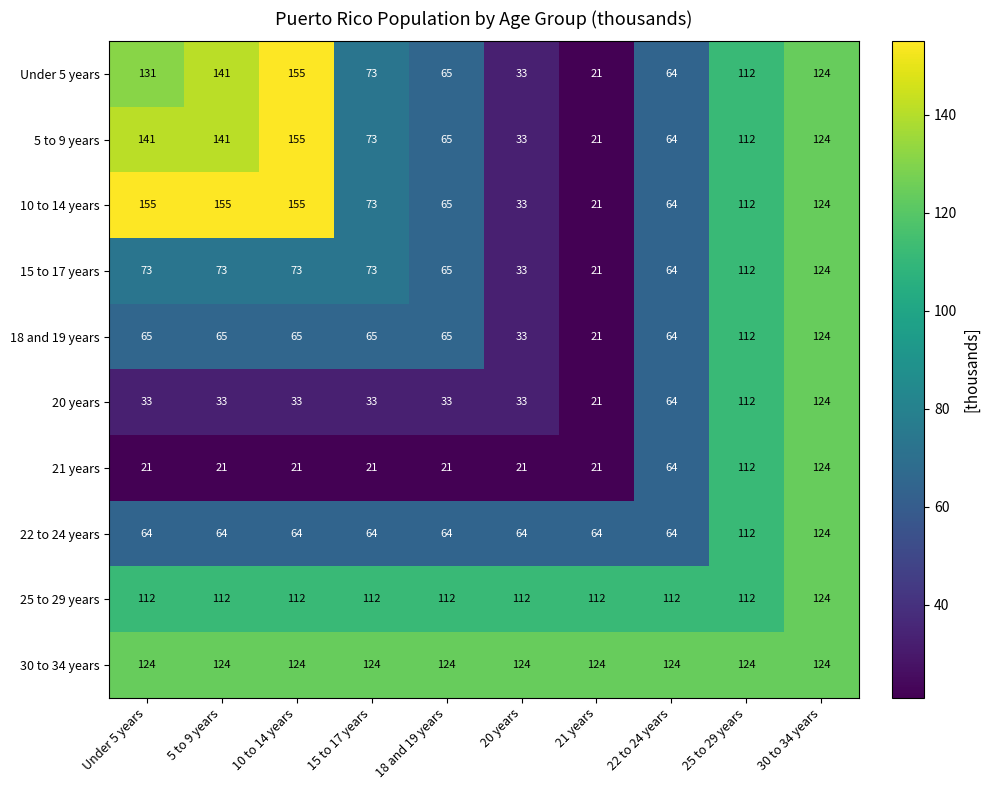

What is the difference between the highest and lowest values at 5 to 9 years?

134